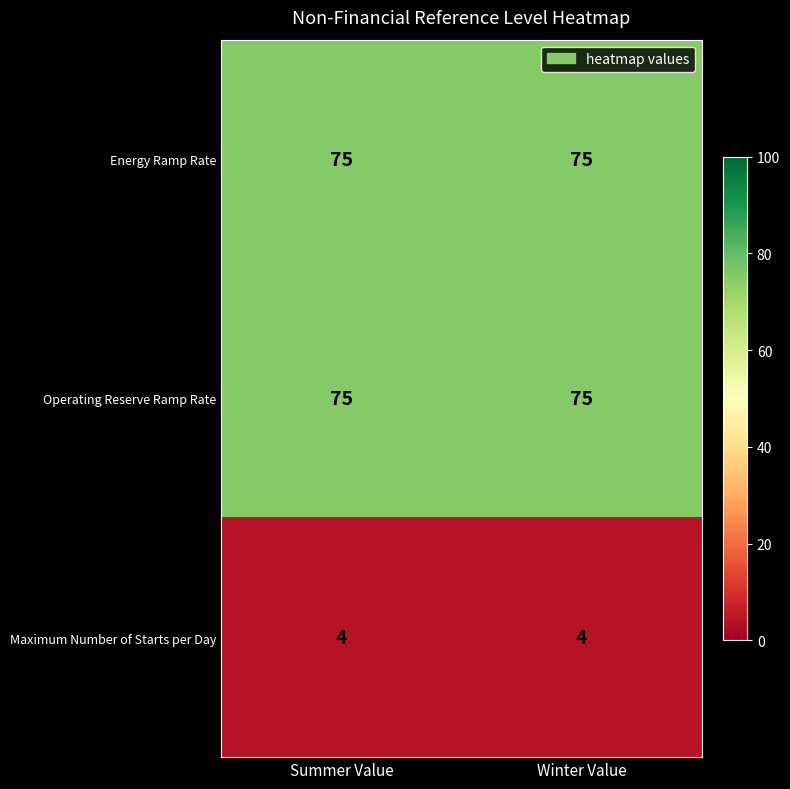

What is the spread (max minus min) of values at Winter Value?

71